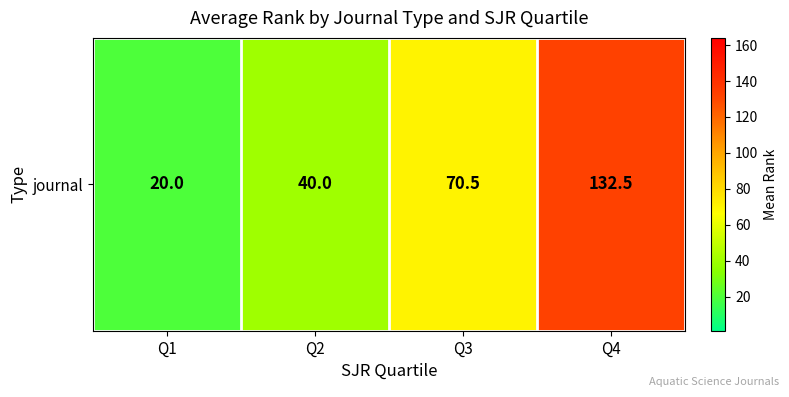

Reading left to right, what are all the values shown in this chart?

Q1=20.0	Q2=40.0	Q3=70.5	Q4=132.5